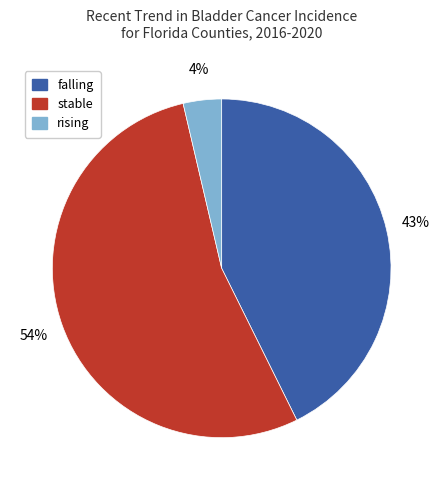

What is the largest slice in the pie chart?

stable